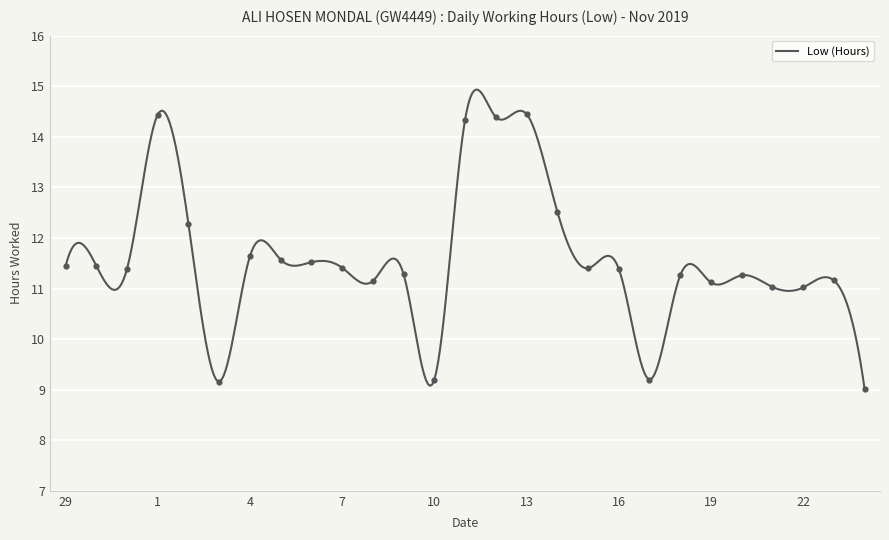

Which has a higher value, 17 or 3?

17